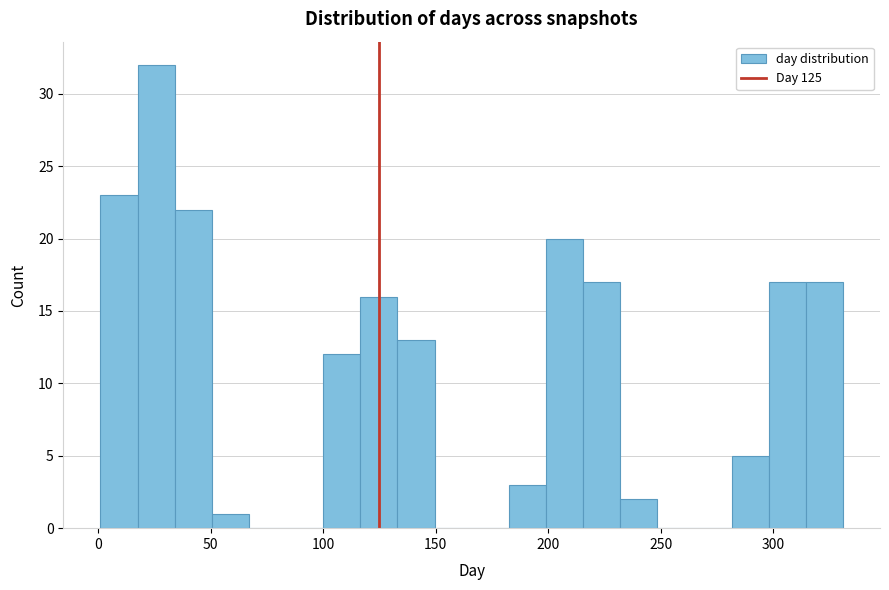

Around what value on the x-axis is the tallest bar? Give the approximate position of its centre, as read against the axis.

25